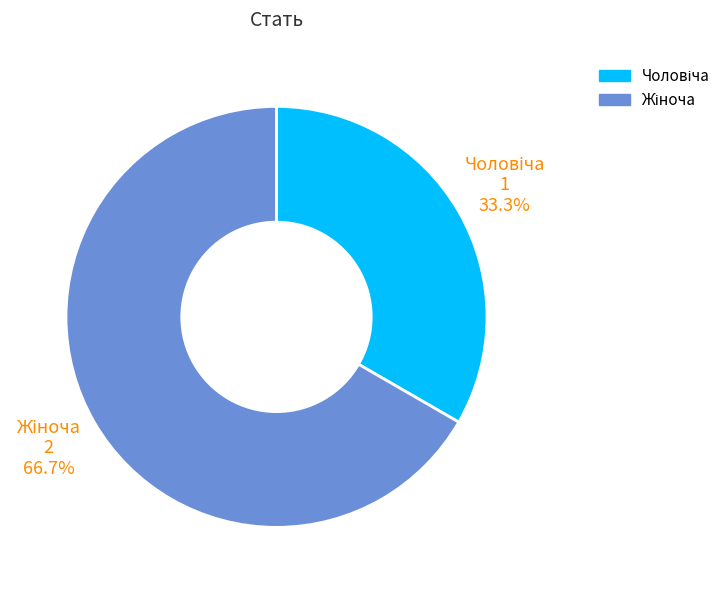

Is there a majority slice in this chart?

Yes